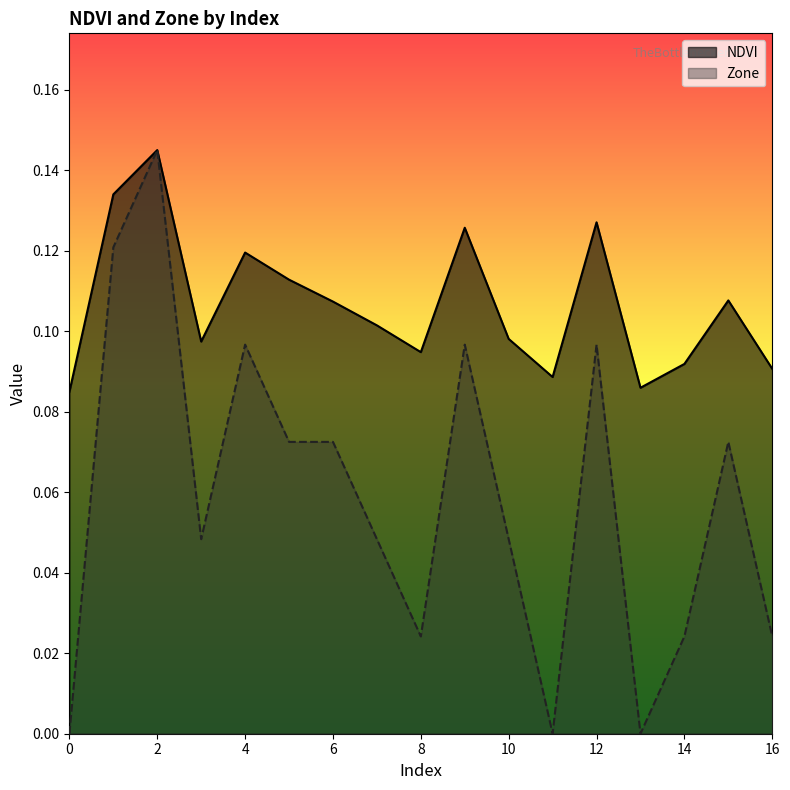

What is the greatest value displayed?

0.1